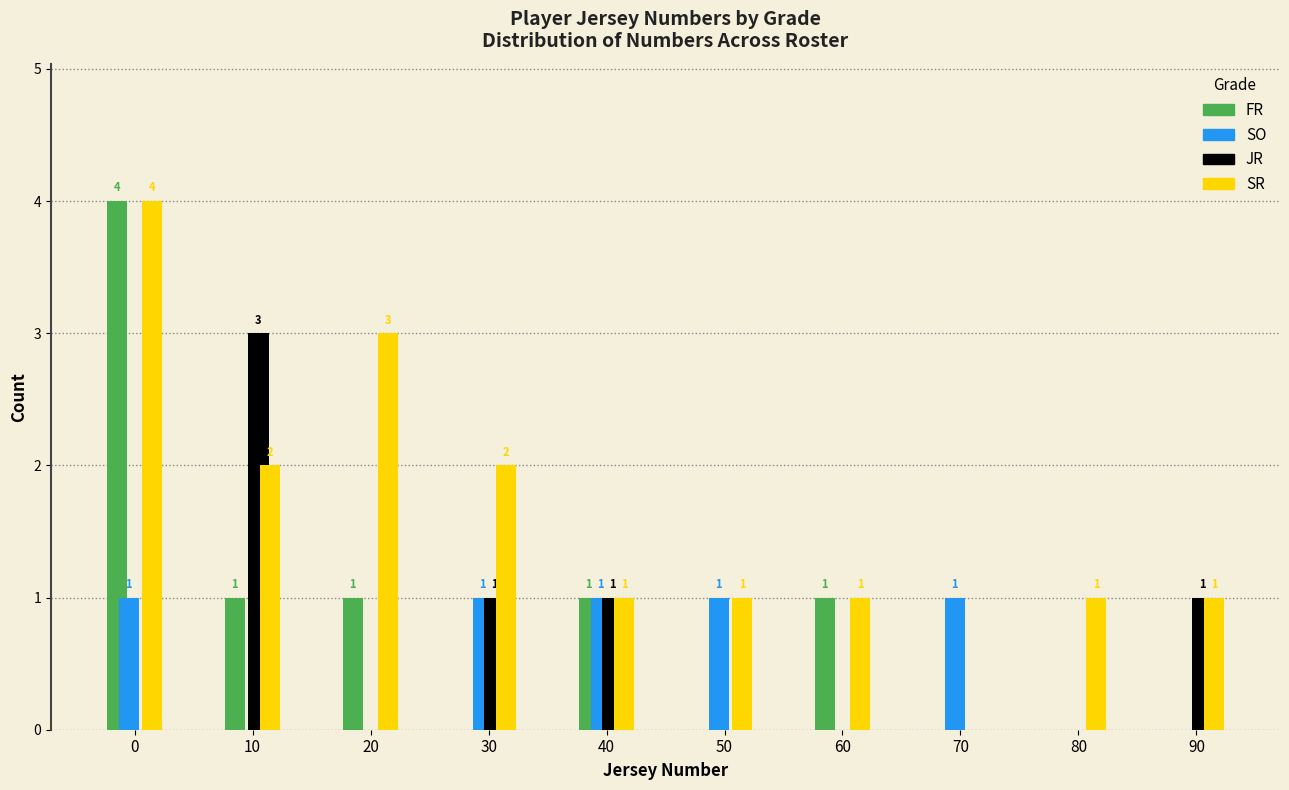

Reading left to right, extract all data points from this chart.

FR: 0=4	10=1	20=1	30=0	40=1	50=0	60=1	70=0	80=0	90=0
SO: 0=1	10=0	20=0	30=1	40=1	50=1	60=0	70=1	80=0	90=0
JR: 0=0	10=3	20=0	30=1	40=1	50=0	60=0	70=0	80=0	90=1
SR: 0=4	10=2	20=3	30=2	40=1	50=1	60=1	70=0	80=1	90=1